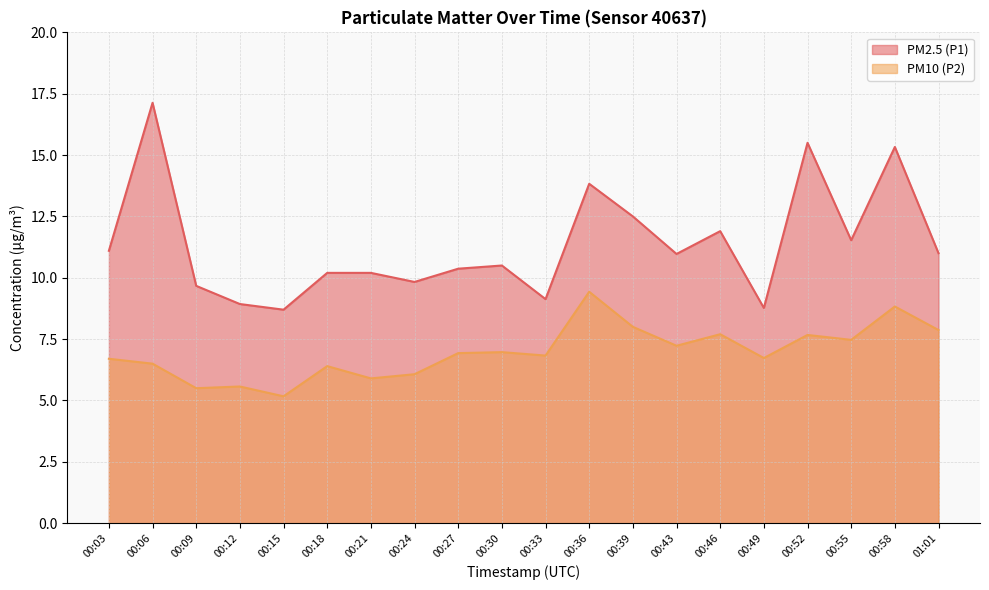

What is the greatest value displayed?

17.1